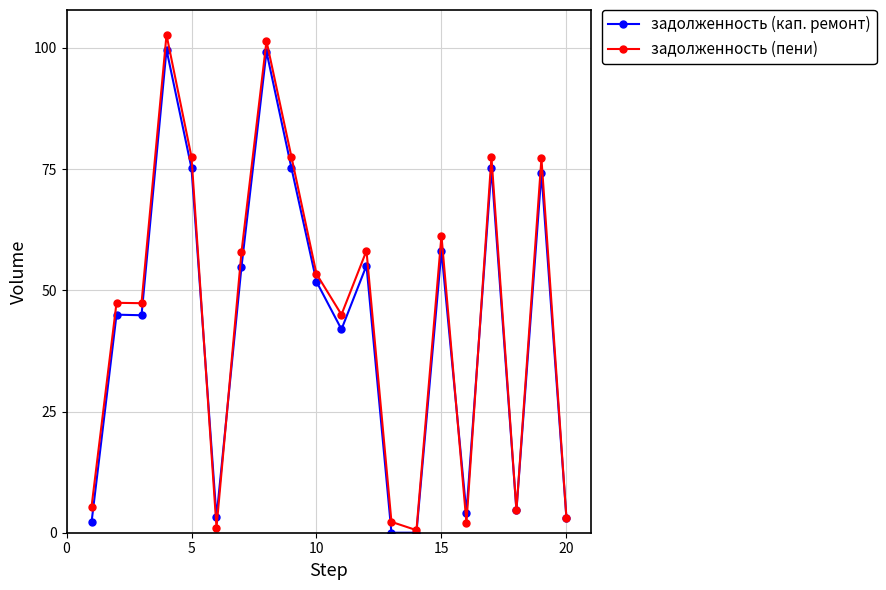

How many values in the задолженность (кап. ремонт) series are below 51?

10